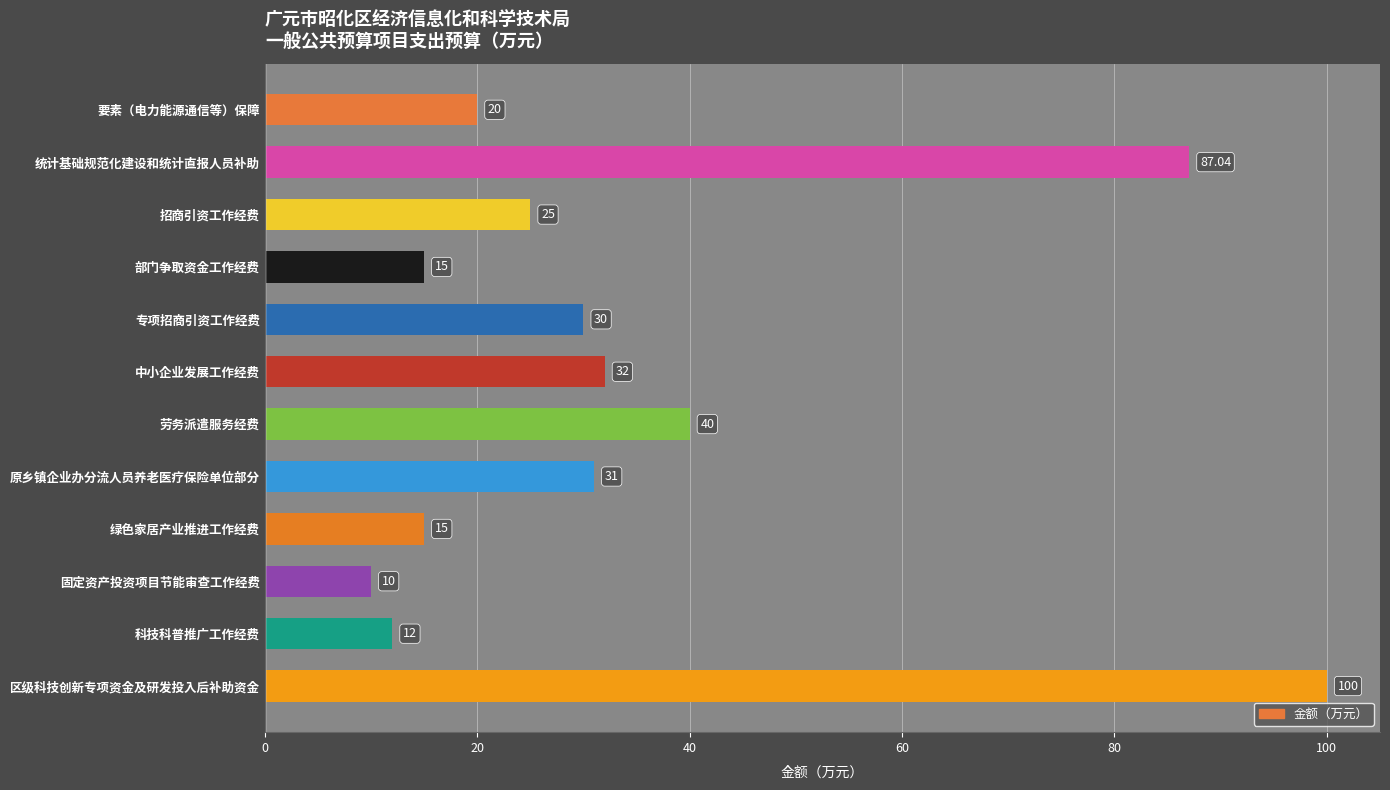

Which category has the lowest value across all series?

固定资产投资项目节能审查工作经费